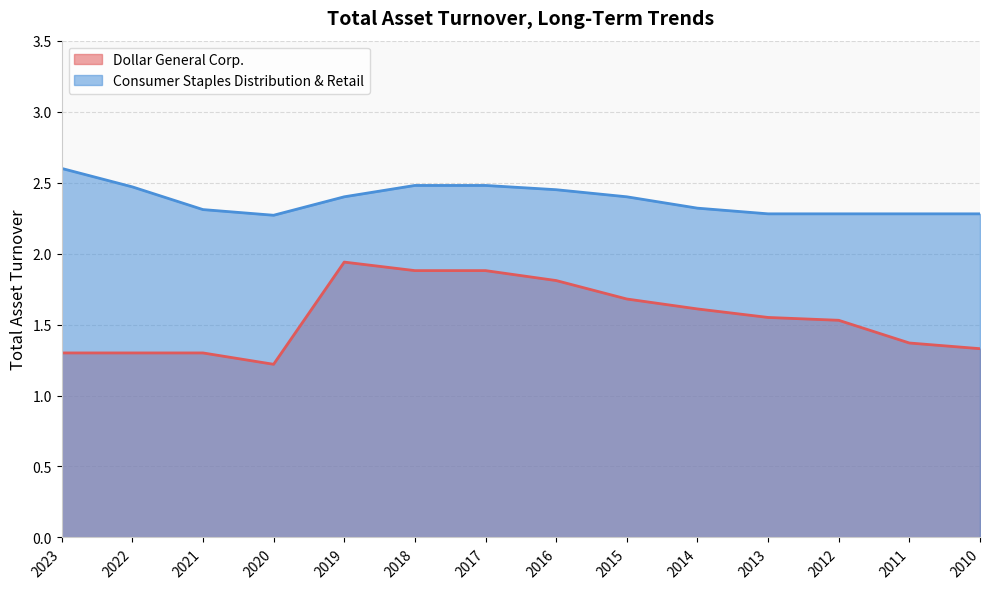

What is the difference between the maximum and minimum values in the Dollar General Corp. series?

0.7